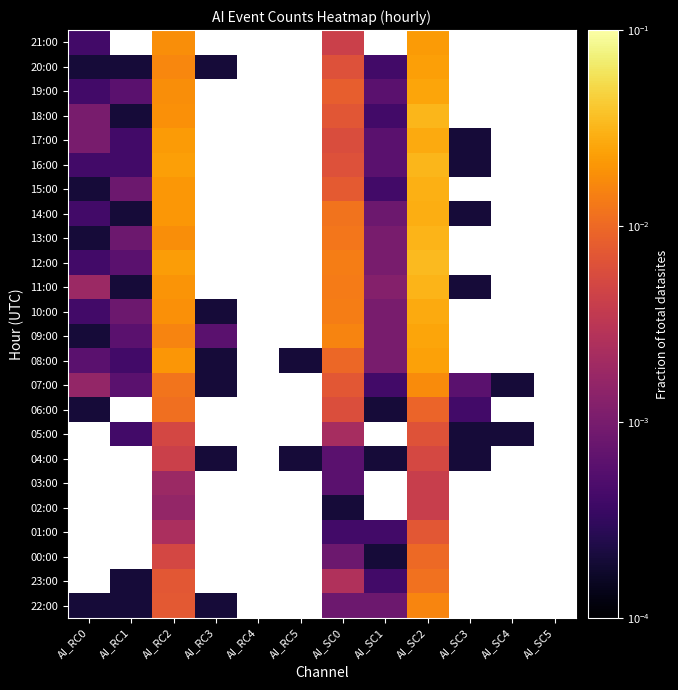

Between AI_SC1 and AI_RC1, which is larger?

AI_SC1